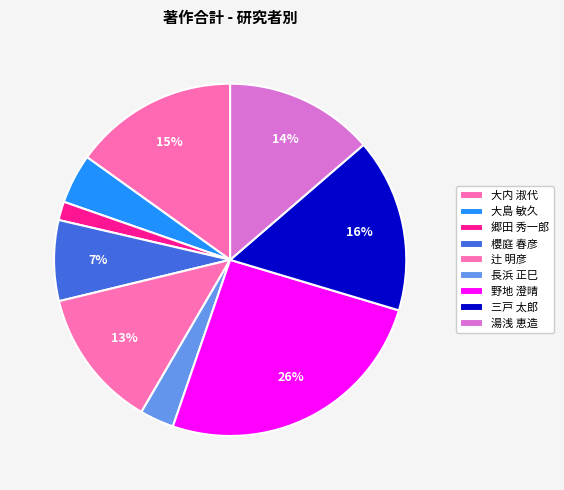

Is 大内 淑代 the majority of the pie?

No